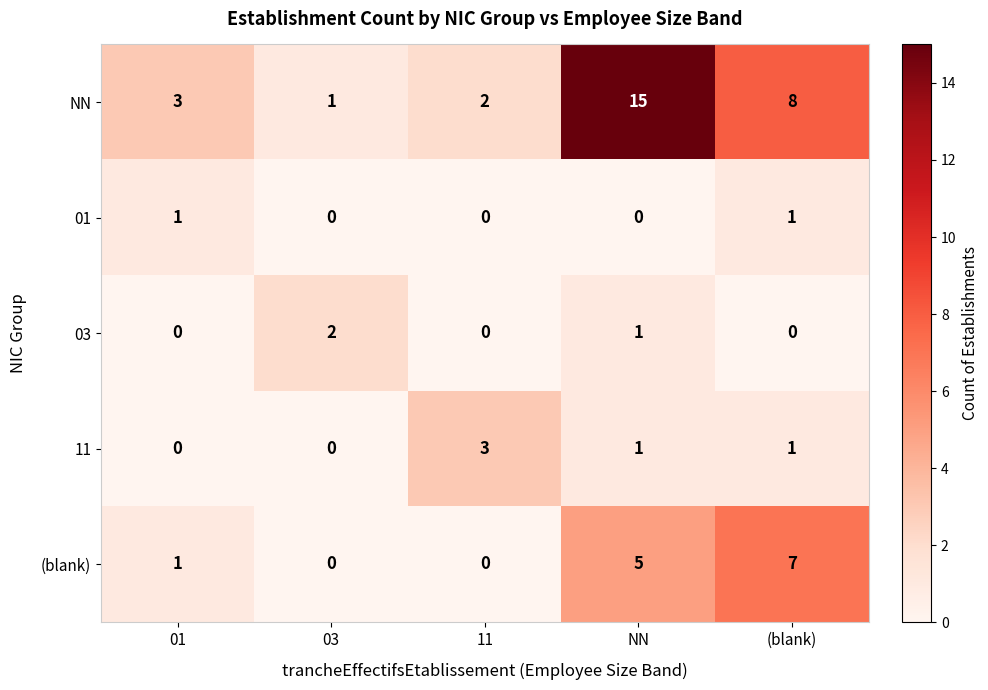

Is it true that 11 equals 0 at NN?

False